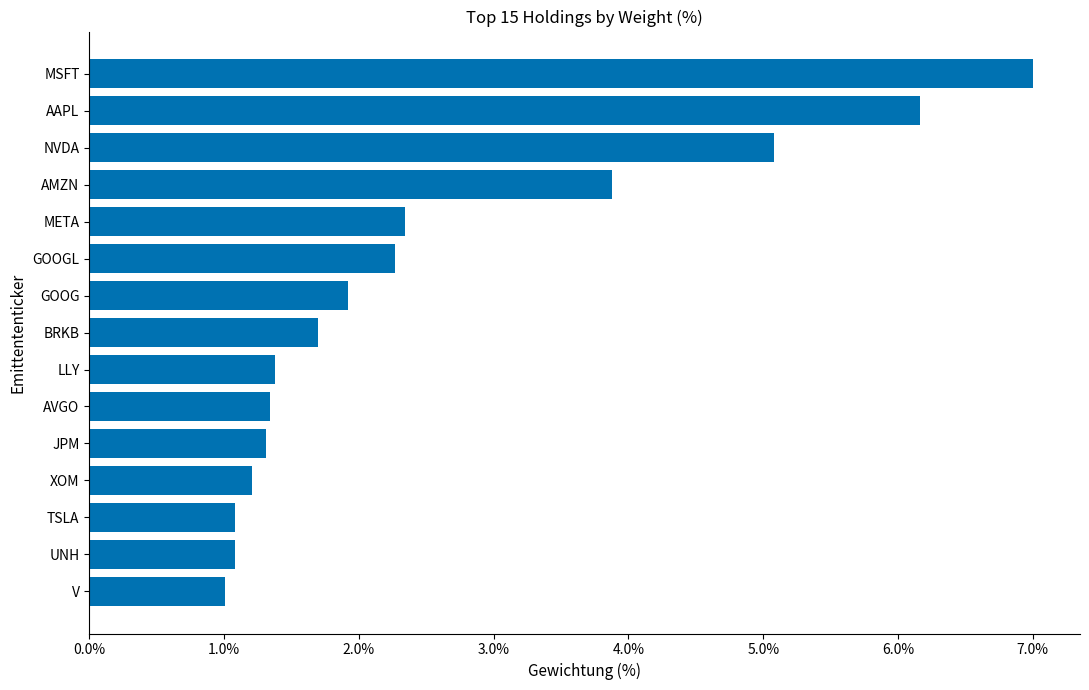

The value at V is 1.0. True or false?

True